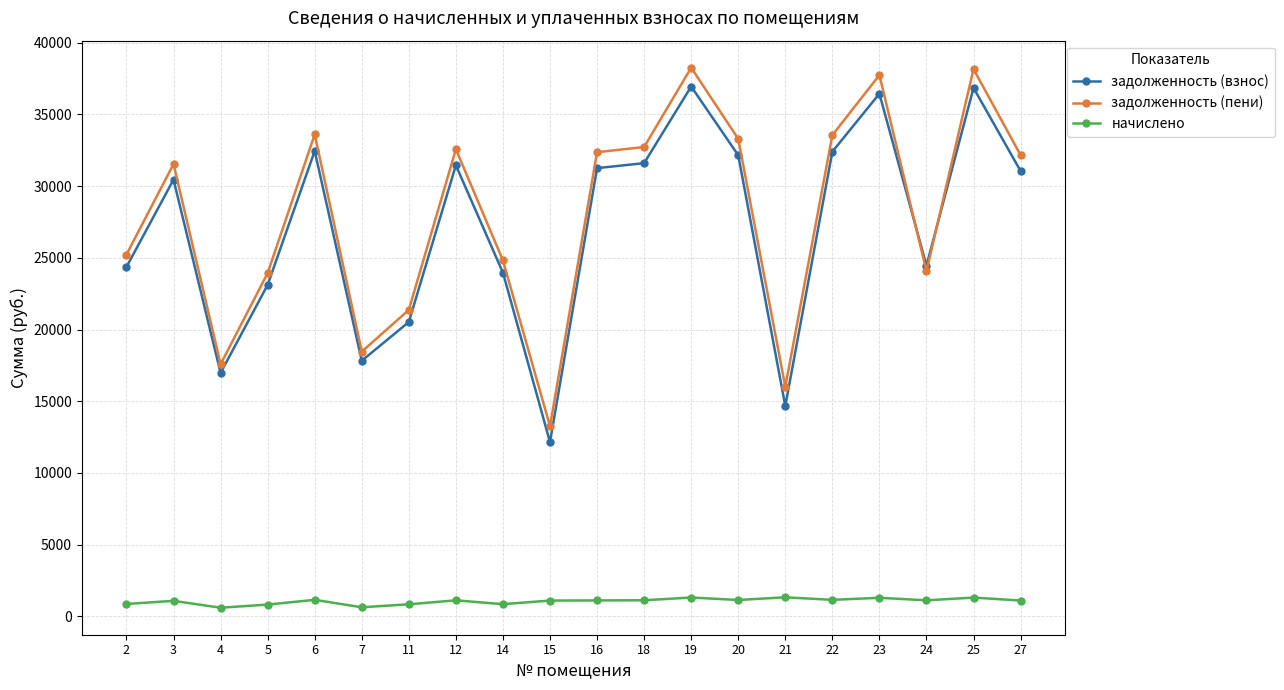

What is the minimum value for задолженность (взнос)?

12154.8